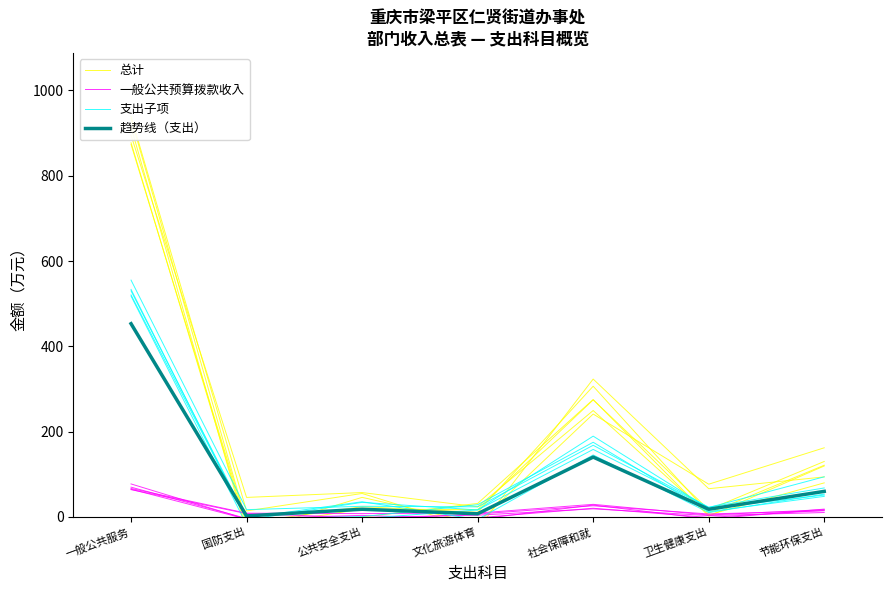

What position from the right is 社会保障和就?

3